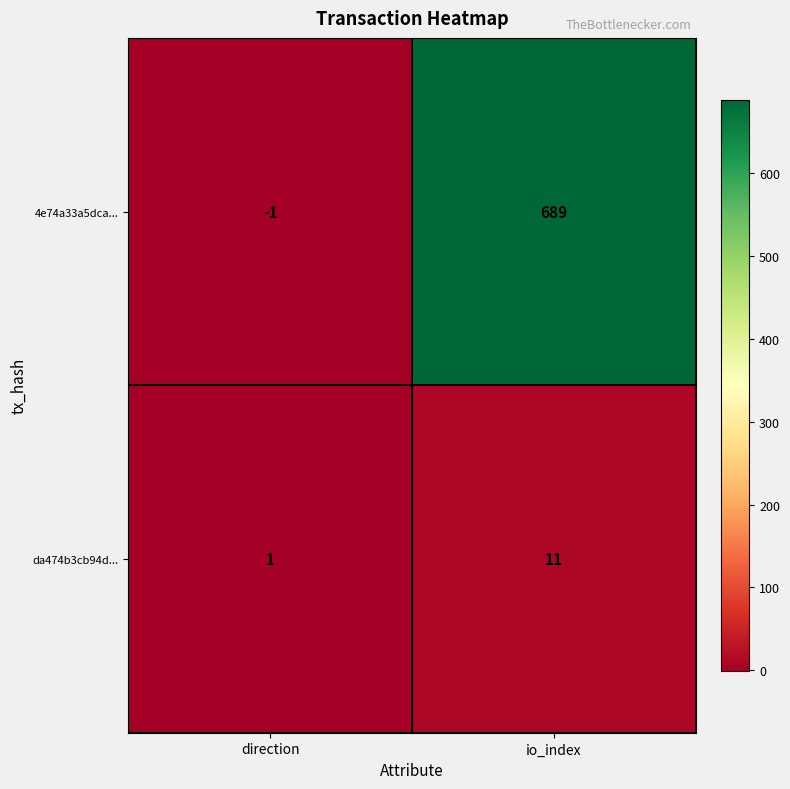

Between direction and io_index, which series saw the biggest shift?

4e74a33a5dca...